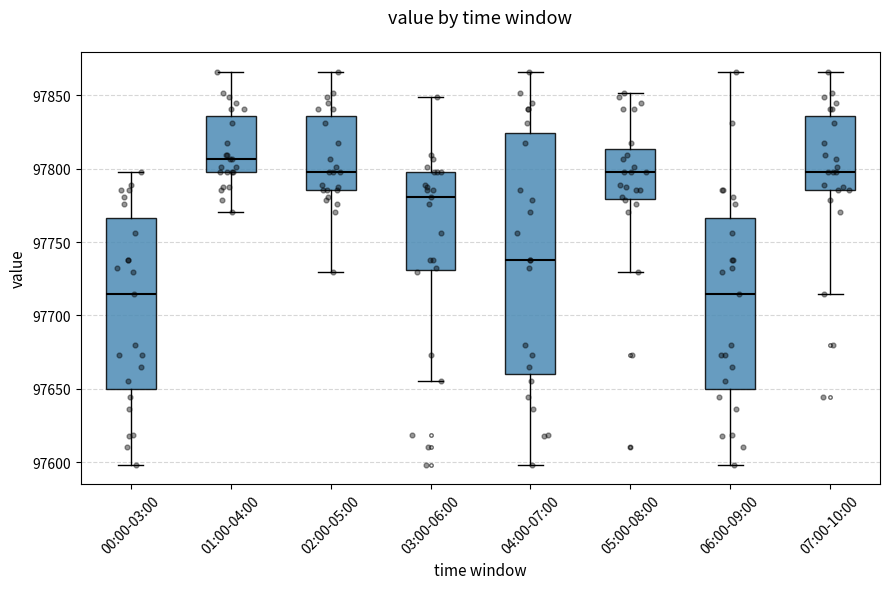

Where is the upper edge of the box for 07:00-10:00 on the y-axis? The values are not printed on the chart, so give them approximately, as read against the axis.

97835